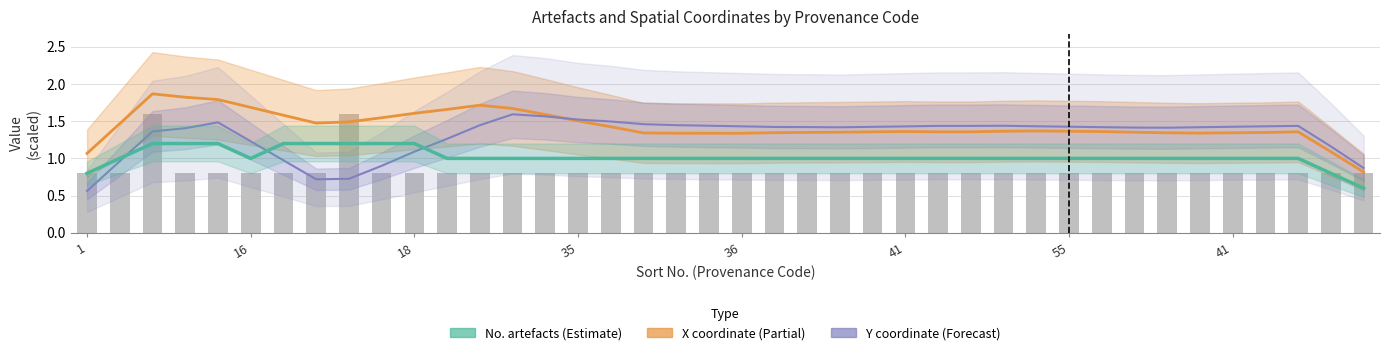

Which series has the widest spread of values?

X coordinate (Estimate based on partial data)